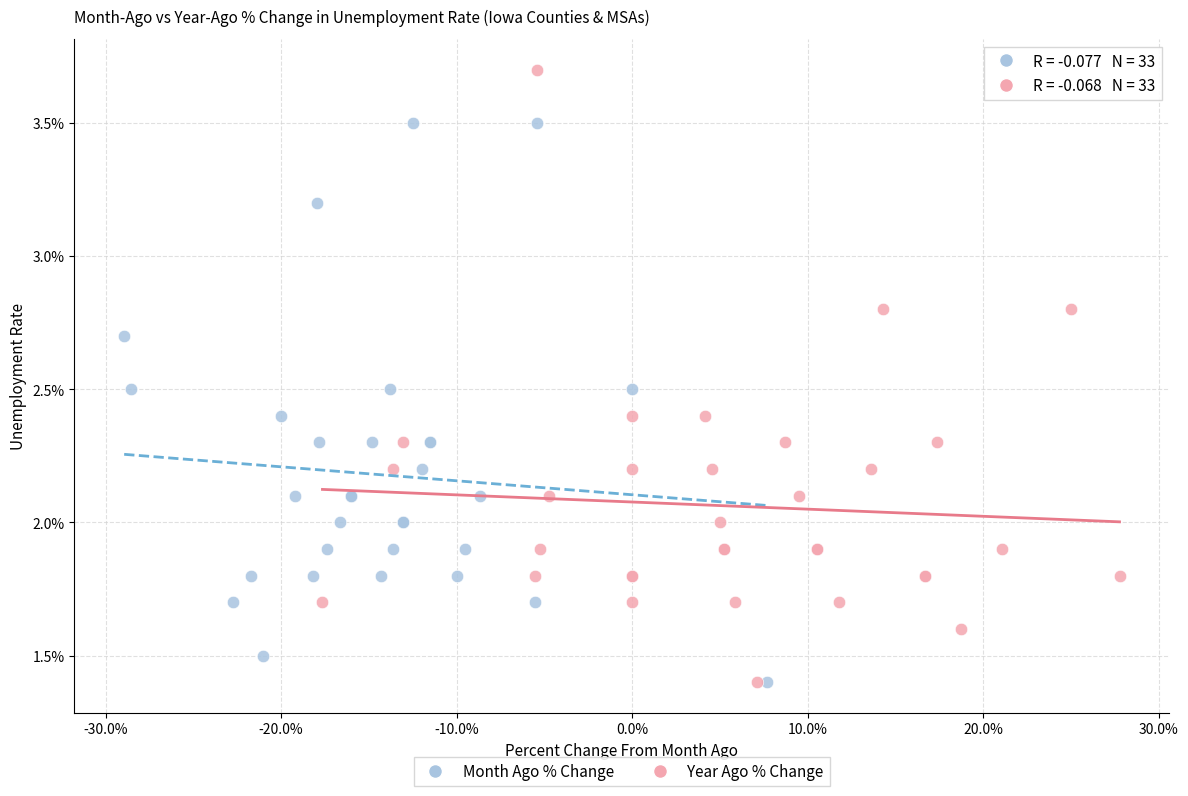

Which series has the largest Y range (max minus min)?

Year Ago % Change